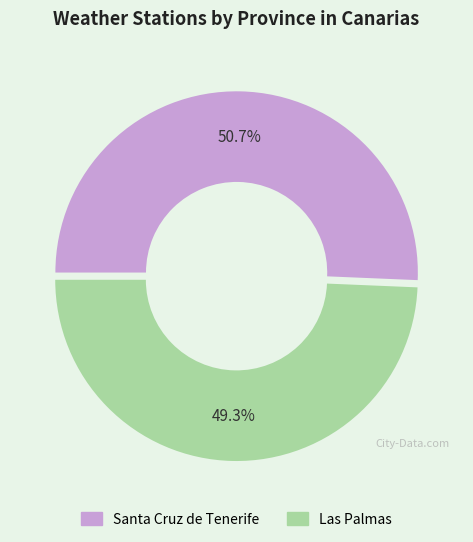

To the nearest percent, what is the combined percentage of Las Palmas and Santa Cruz de Tenerife?

100%